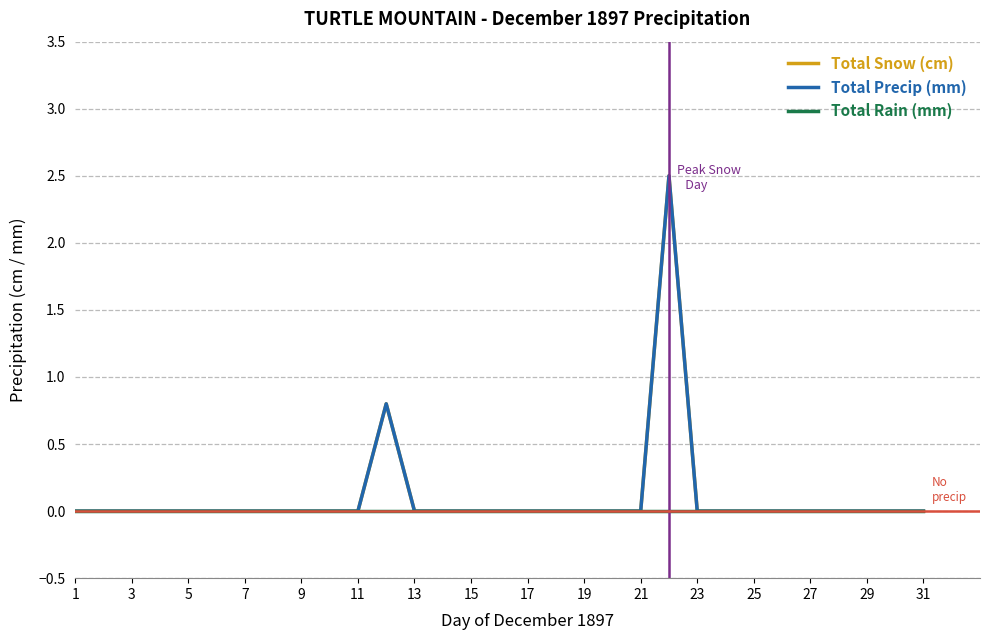

Does the chart display data point markers on the line(s)?

No